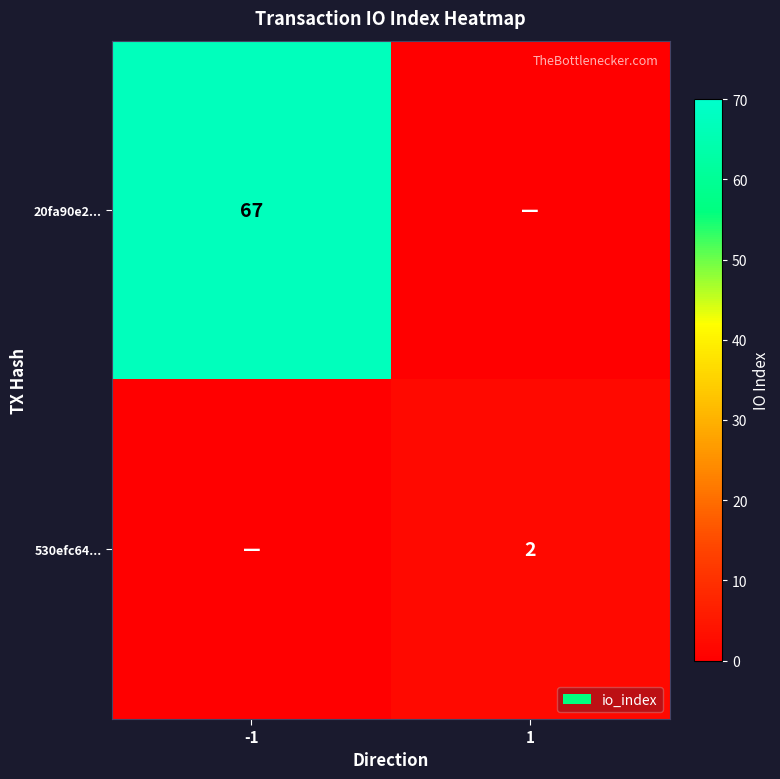

Is it true that 530efc64... equals 2 at 1?

True